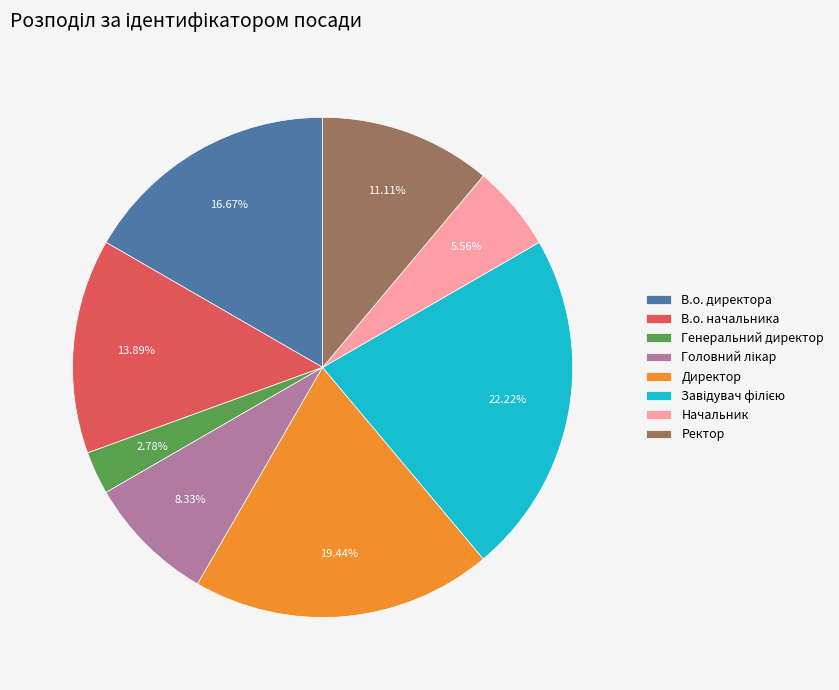

What is the ratio of the value at В.о. начальника to the value at Генеральний директор?

5.0